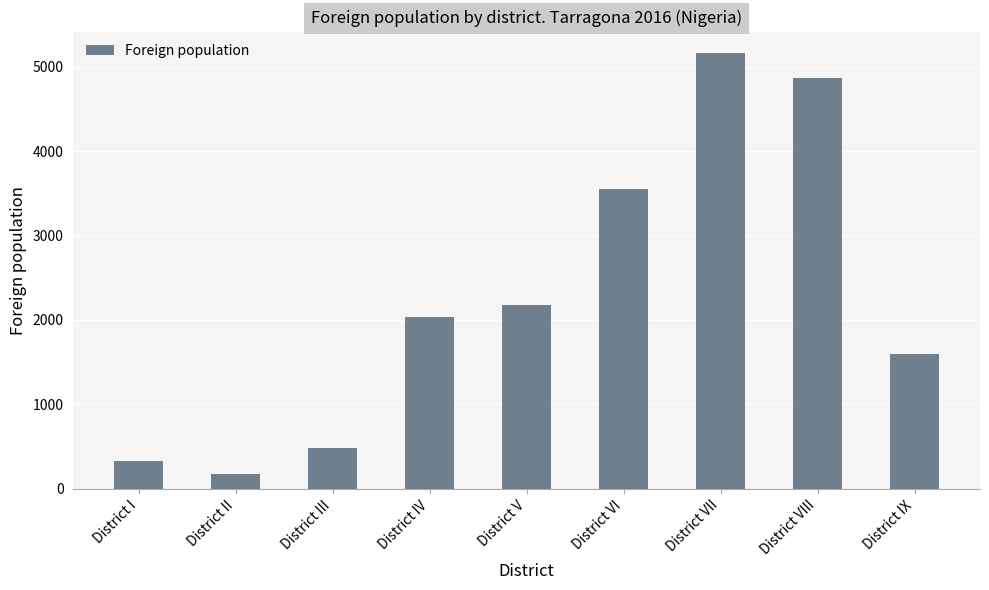

Reading left to right, what are all the values shown in this chart?

323	168	480	2033	2182	3552	5161	4863	1601